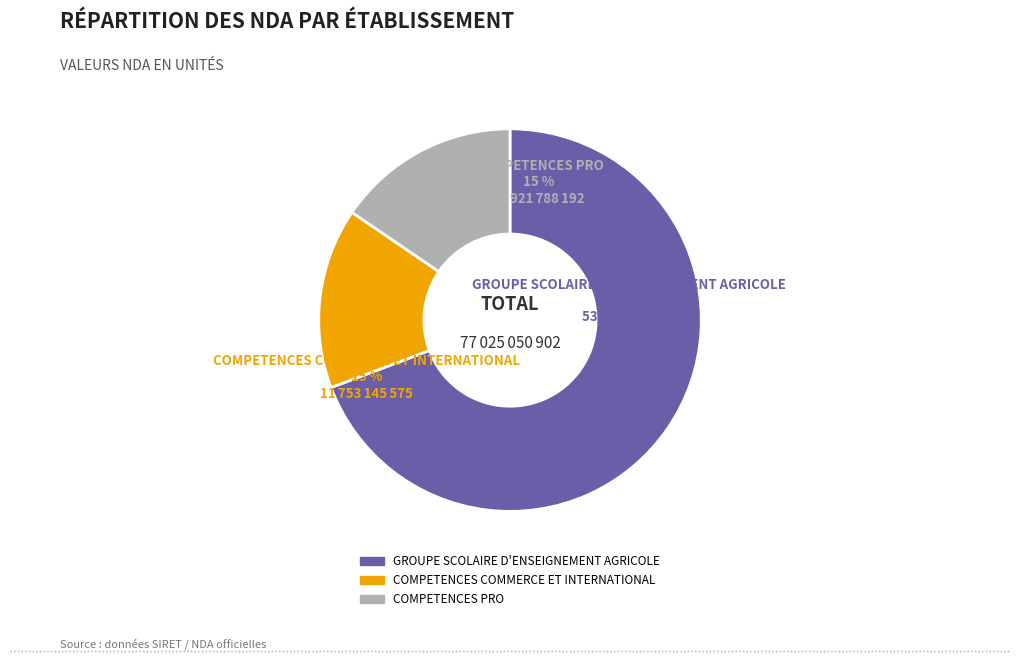

Which category accounts for the majority?

77774619900010